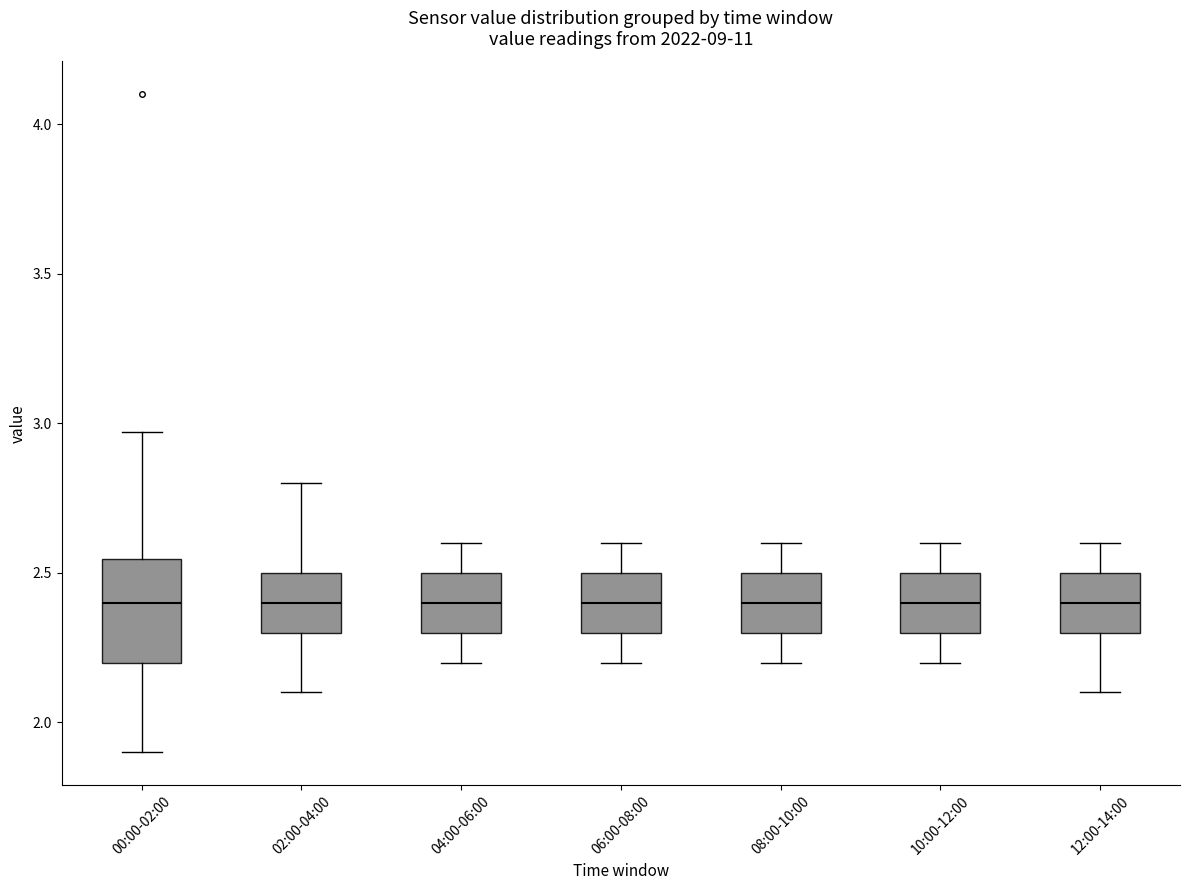

Comparing the boxes themselves (not the whiskers), which one is the tallest?

00:00-02:00